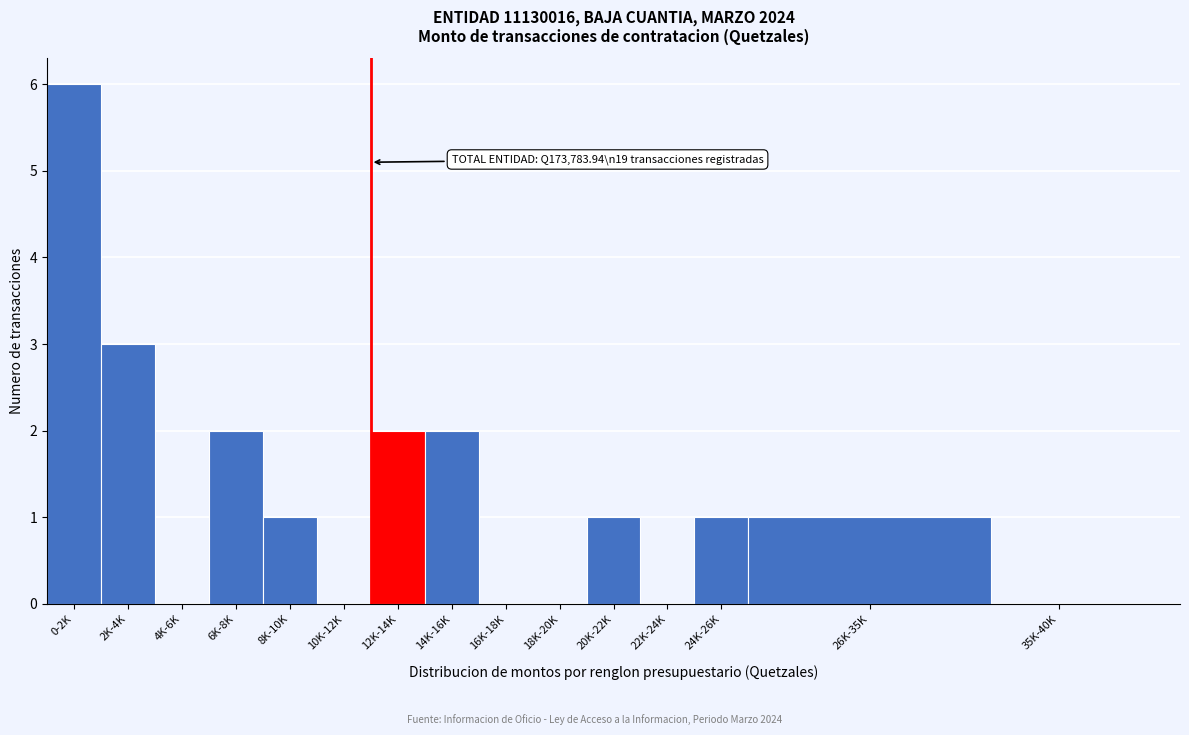

Reading left to right, transcribe all the data shown in this chart.

0-2K=6	2K-4K=3	4K-6K=0	6K-8K=2	8K-10K=1	10K-12K=0	12K-14K=2	14K-16K=2	16K-18K=0	18K-20K=0	20K-22K=1	22K-24K=0	24K-26K=1	26K-35K=1	35K-40K=0